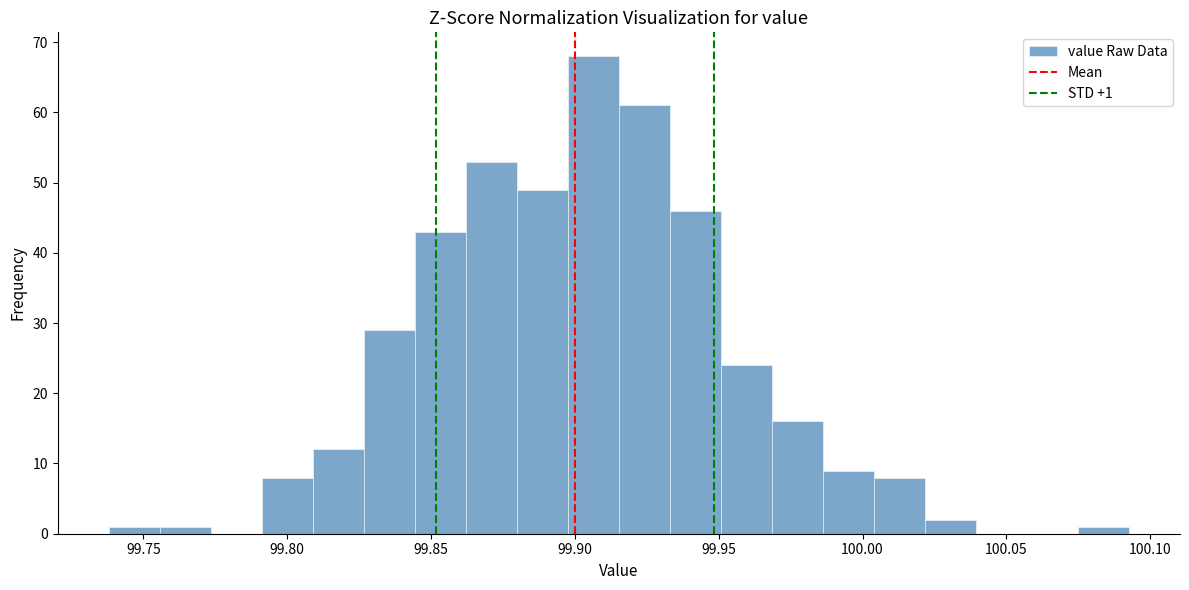

Read against the x-axis, roughly where is the centre of the tallest bar?

99.905